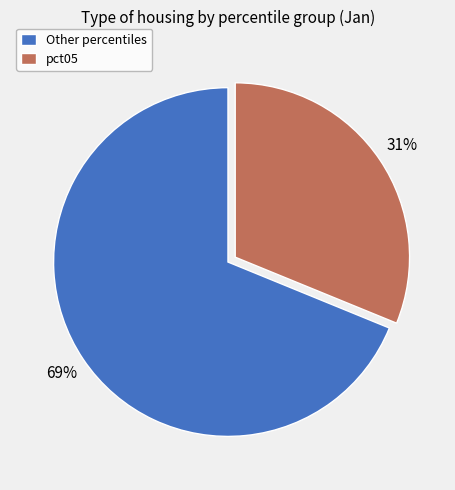

To the nearest percent, what portion does Other percentiles represent?

69%